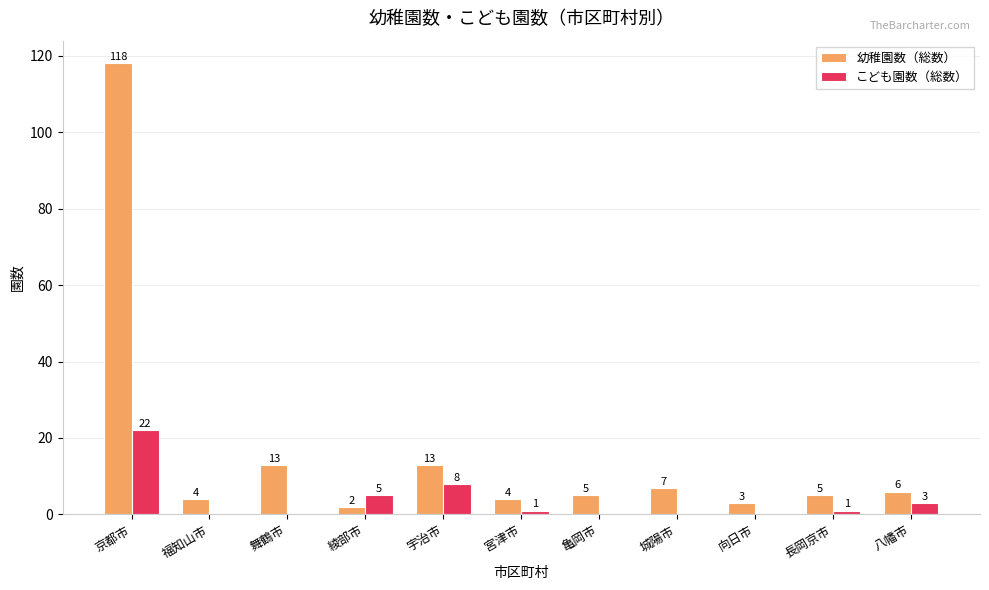

Between 綾部市 and 八幡市, which series saw the biggest shift?

幼稚園数（総数）